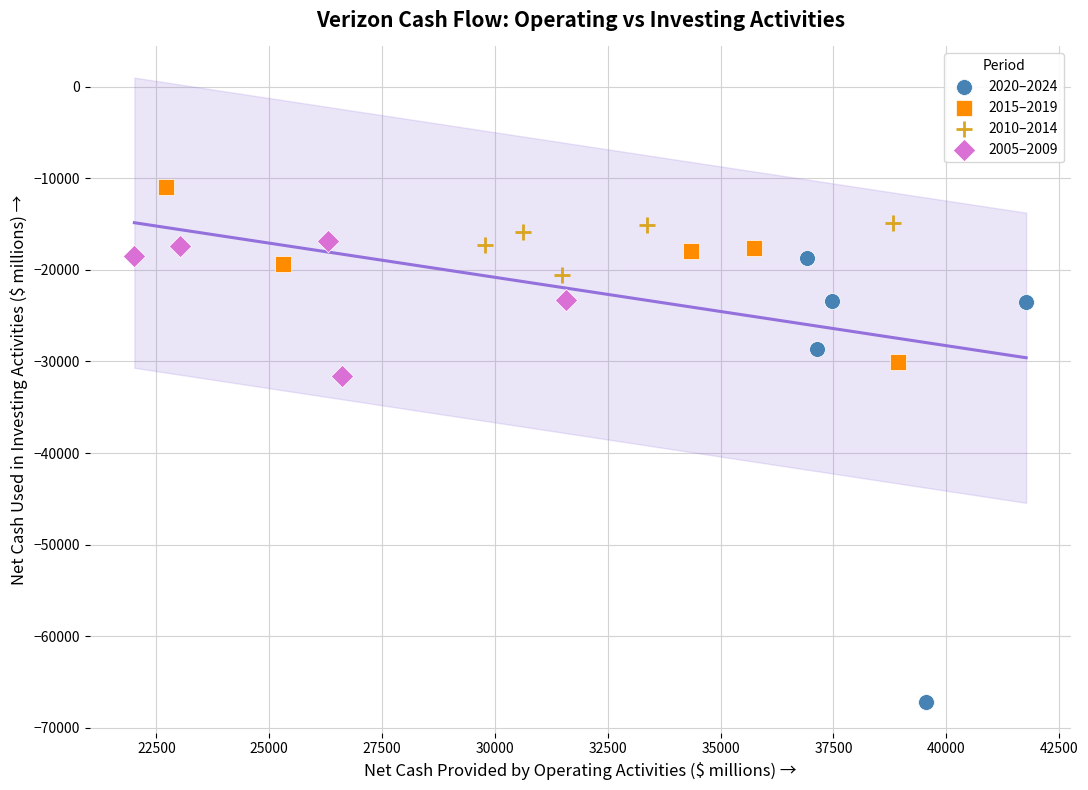

Which series contains the lowest Y value?

2020–2024